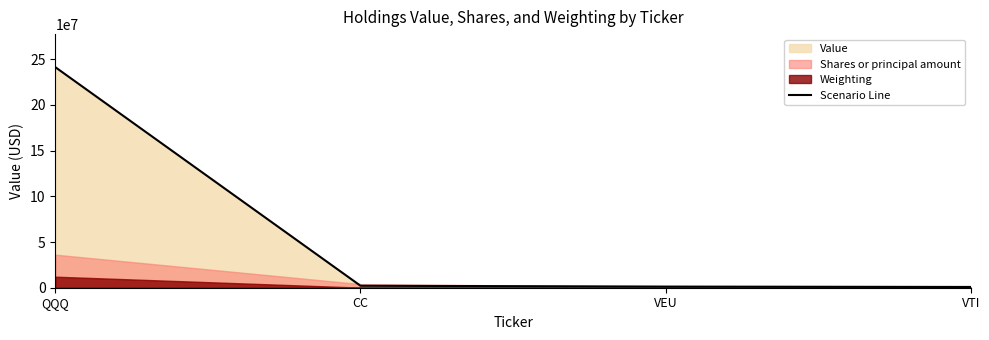

What is the greatest value displayed?

241237000